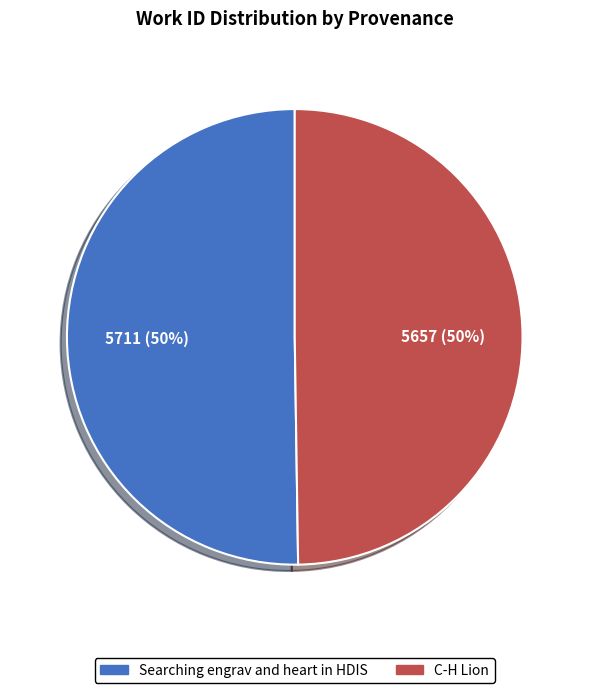

What is the ratio of the value at Searching engrav and heart in HDIS to the value at C-H Lion?

1.0